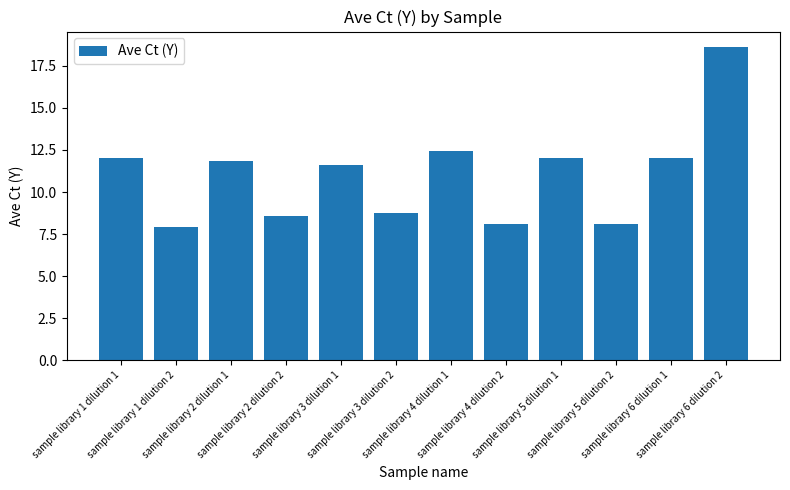

Are the bars grouped side by side (vs. stacked)?

No